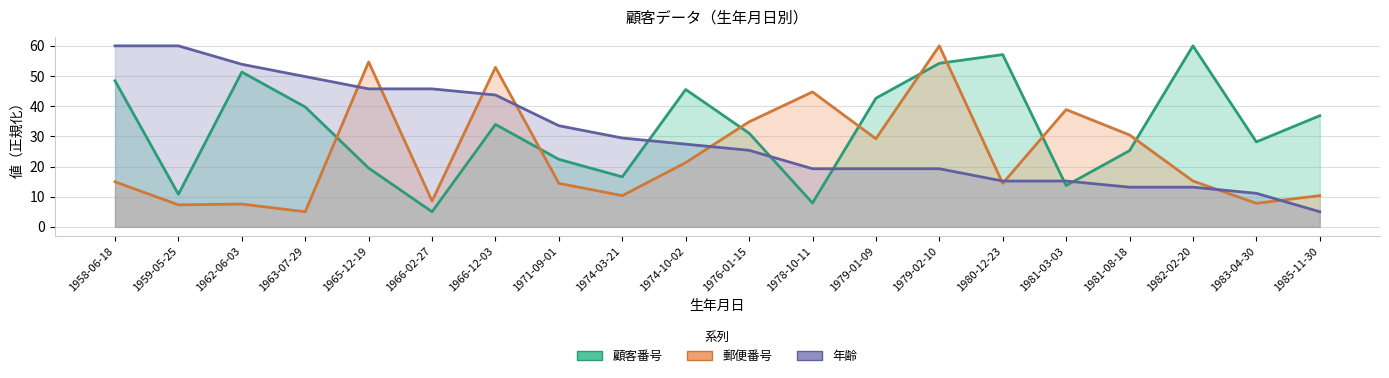

Rank the series at 1963-07-29 from lowest to highest value.

郵便番号, 顧客番号, 年齢